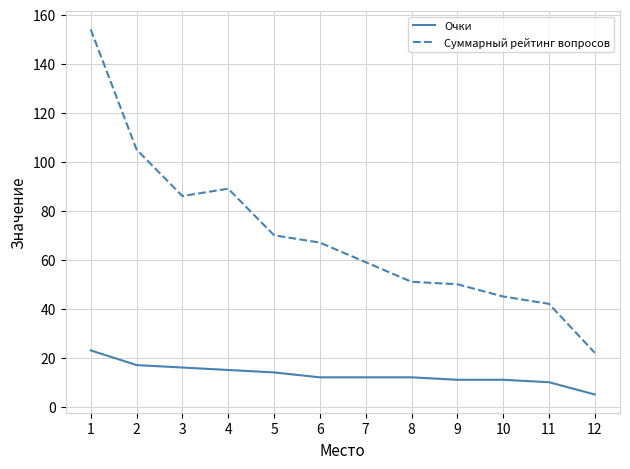

Reading right to left, list all the values displayed in this chart.

Очки: 12=5	11=10	10=11	9=11	8=12	7=12	6=12	5=14	4=15	3=16	2=17	1=23
Суммарный рейтинг вопросов: 12=22	11=42	10=45	9=50	8=51	7=59	6=67	5=70	4=89	3=86	2=105	1=154